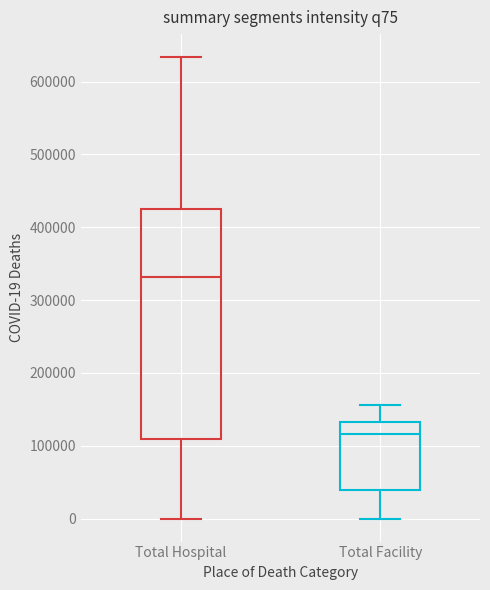

Which box has the lowest median line?

Total Facility